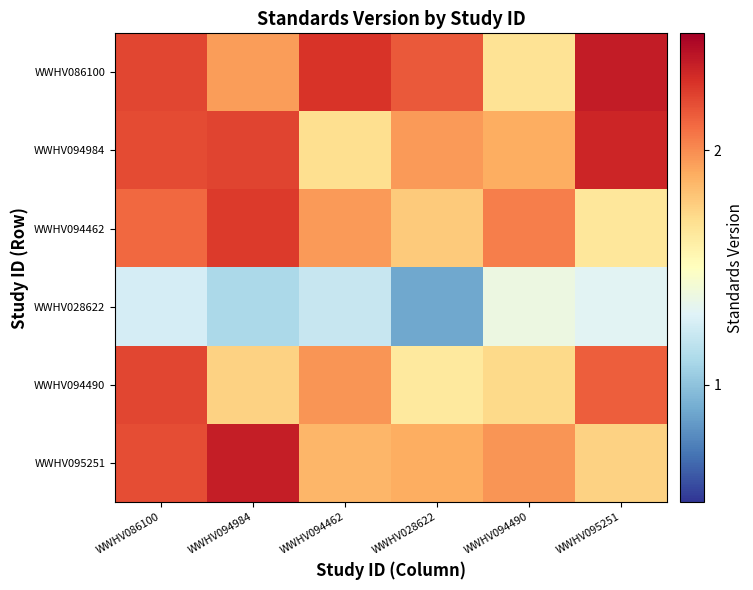

Reading right to left, list all the values displayed in this chart.

WWHV086100: WWHV095251=2.4	WWHV094490=1.7	WWHV028622=2.2	WWHV094462=2.3	WWHV094984=2.0	WWHV086100=2.2
WWHV094984: WWHV095251=2.3	WWHV094490=1.9	WWHV028622=2.0	WWHV094462=1.7	WWHV094984=2.2	WWHV086100=2.2
WWHV094462: WWHV095251=1.7	WWHV094490=2.0	WWHV028622=1.8	WWHV094462=2.0	WWHV094984=2.3	WWHV086100=2.1
WWHV028622: WWHV095251=1.3	WWHV094490=1.4	WWHV028622=0.9	WWHV094462=1.2	WWHV094984=1.1	WWHV086100=1.3
WWHV094490: WWHV095251=2.1	WWHV094490=1.7	WWHV028622=1.6	WWHV094462=2.0	WWHV094984=1.8	WWHV086100=2.2
WWHV095251: WWHV095251=1.8	WWHV094490=2.0	WWHV028622=1.9	WWHV094462=1.9	WWHV094984=2.4	WWHV086100=2.2